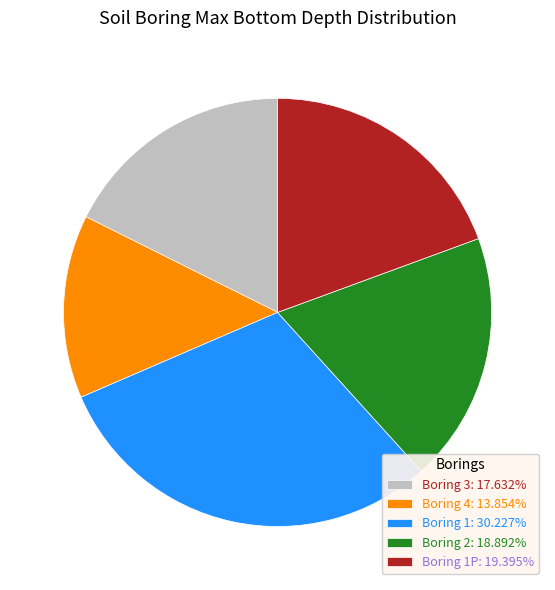

Does any single category account for the majority?

No